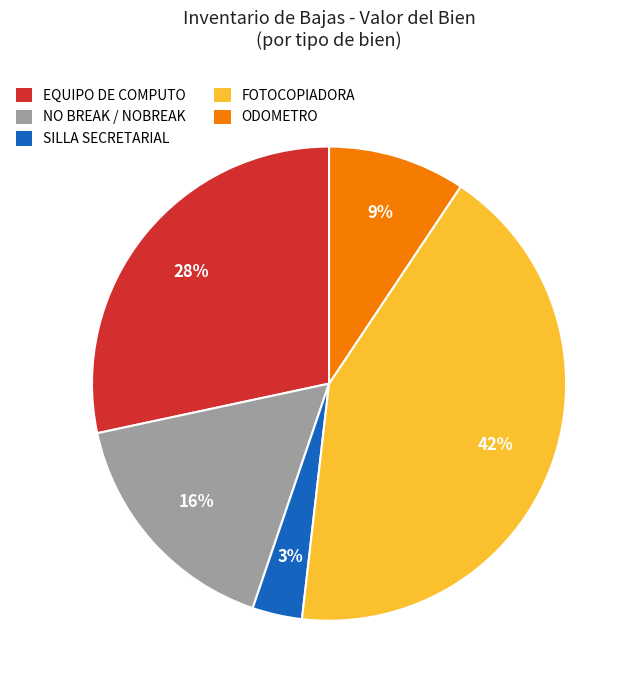

What percentage is the ODOMETRO slice, to the nearest percent?

9%